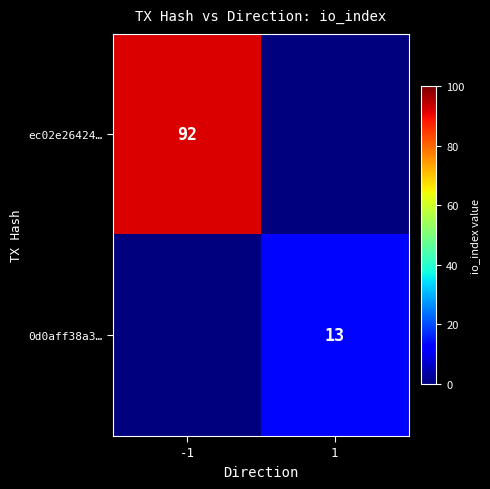

Is it true that ec02e26424… equals 92 at -1?

True